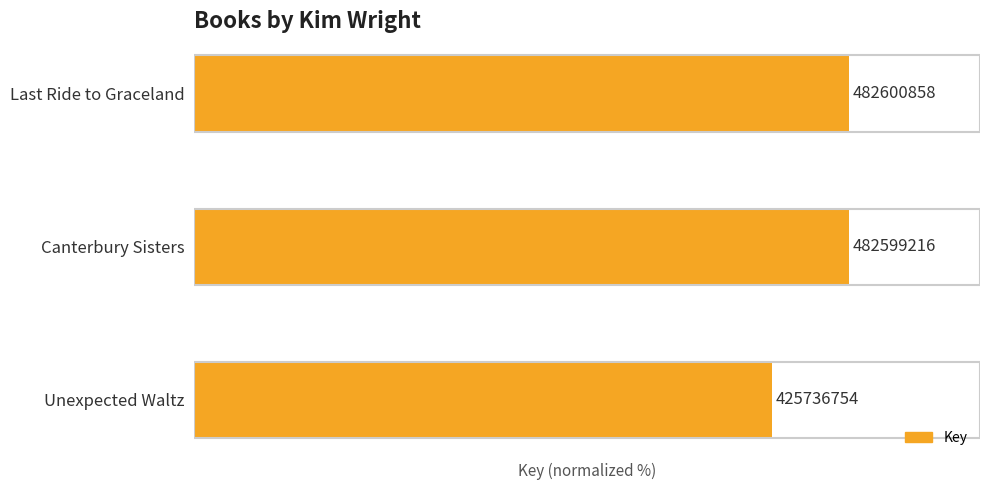

What is the smallest value displayed?

88.2